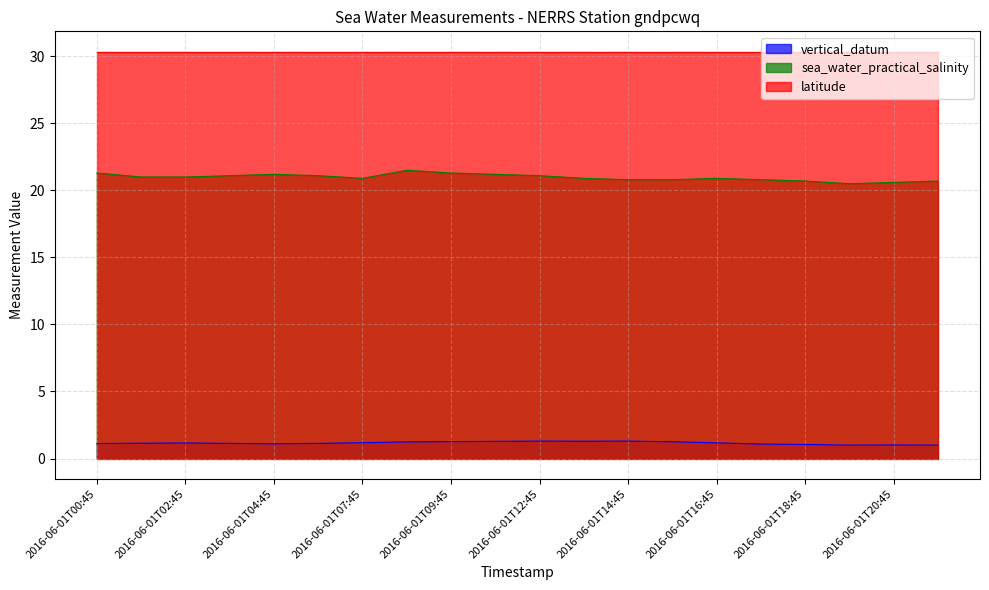

Where is the first local minimum for vertical_datum?

2016-06-01T04:45